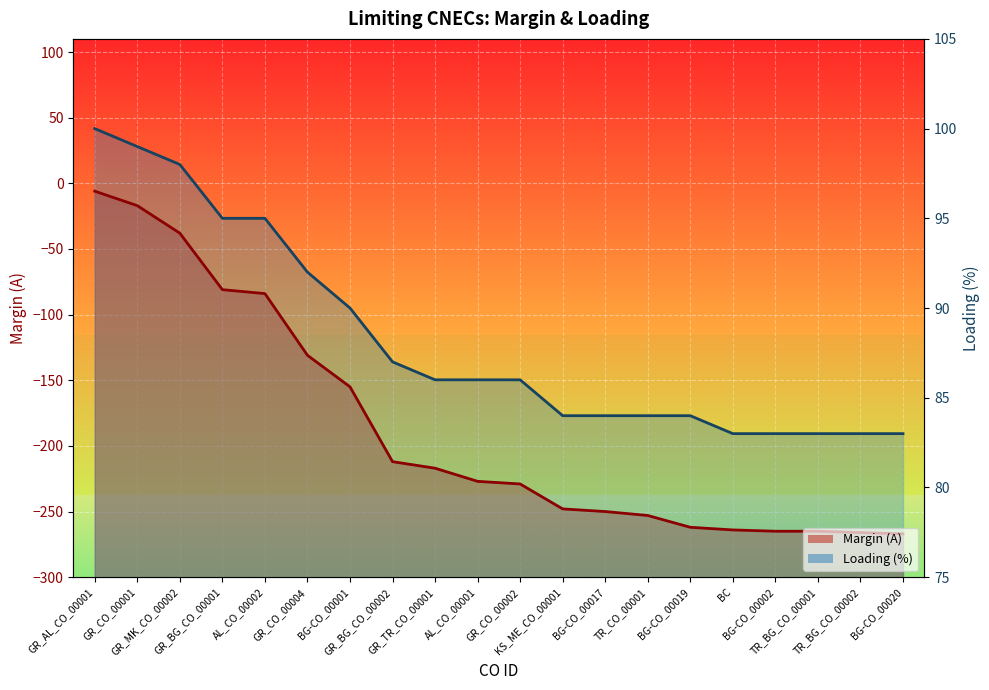

Count the number of categories in the chart.

20